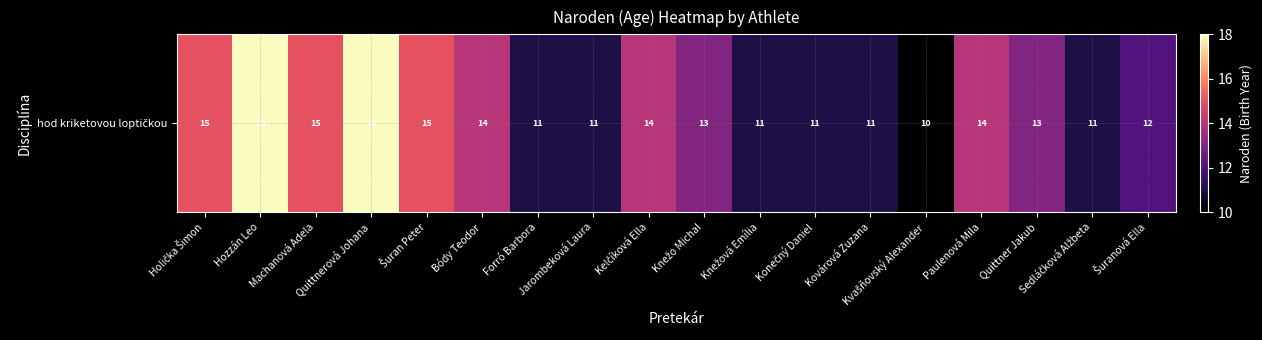

Reading left to right, list all the values displayed in this chart.

15	18	15	18	15	14	11	11	14	13	11	11	11	10	14	13	11	12